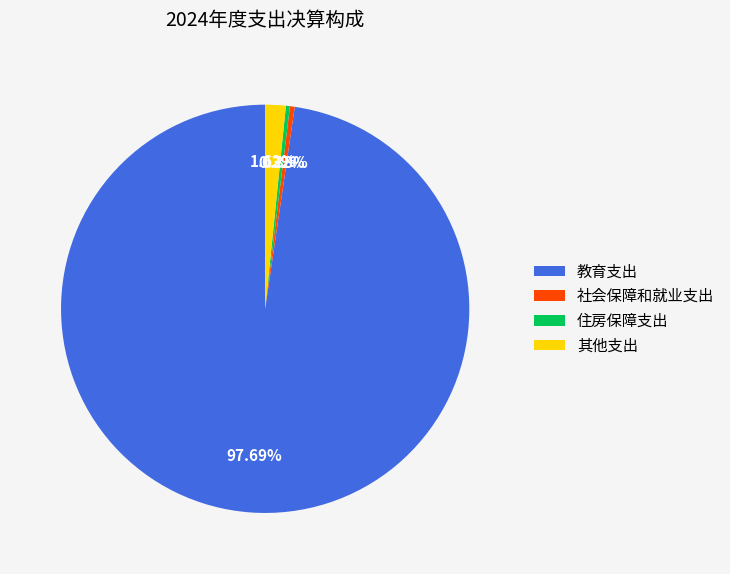

What percentage is the 其他支出 slice, to the nearest percent?

2%